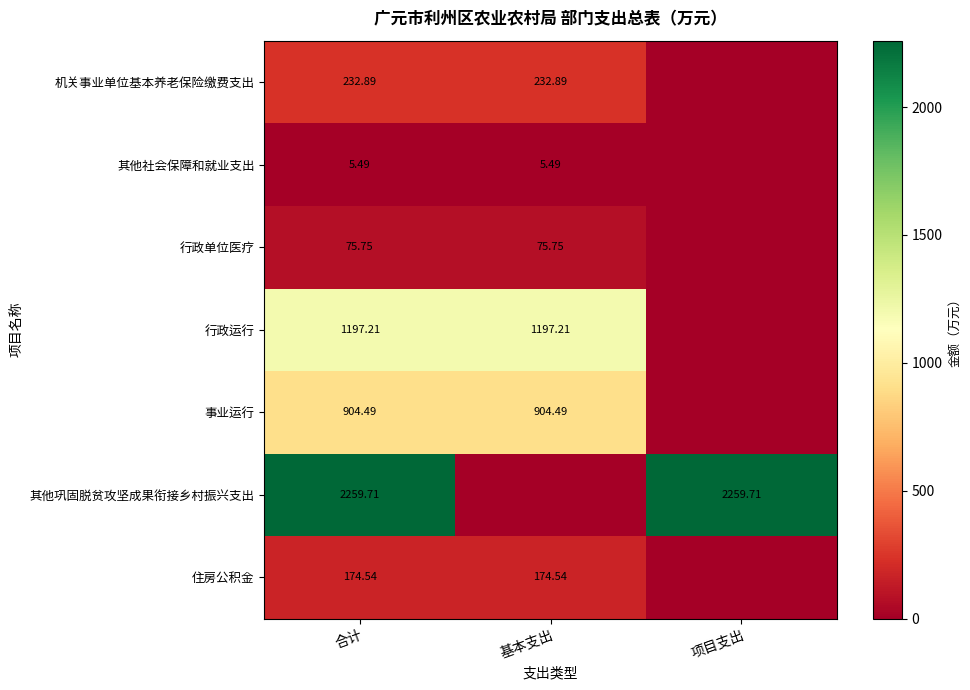

List the series in order of their peak value, highest first.

其他巩固脱贫攻坚成果衔接乡村振兴支出, 行政运行, 事业运行, 机关事业单位基本养老保险缴费支出, 住房公积金, 行政单位医疗, 其他社会保障和就业支出